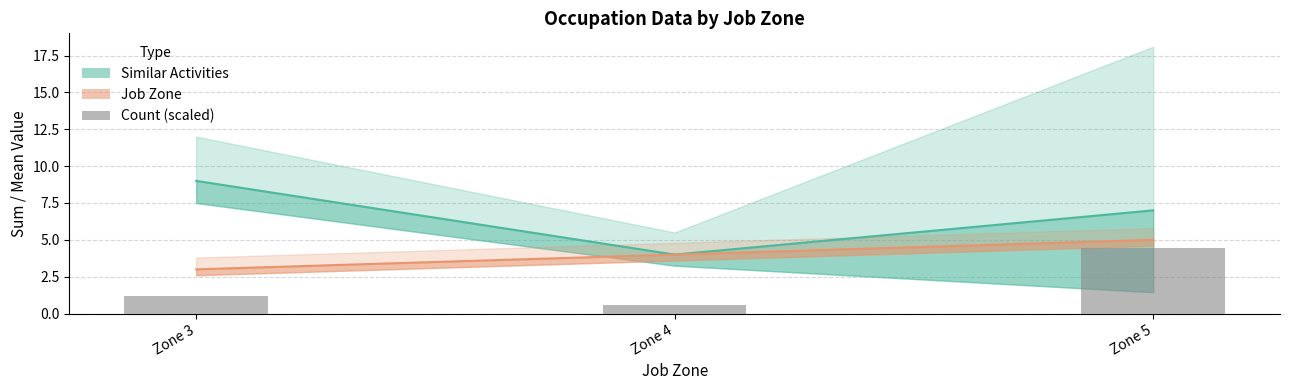

Count the number of categories in the chart.

3